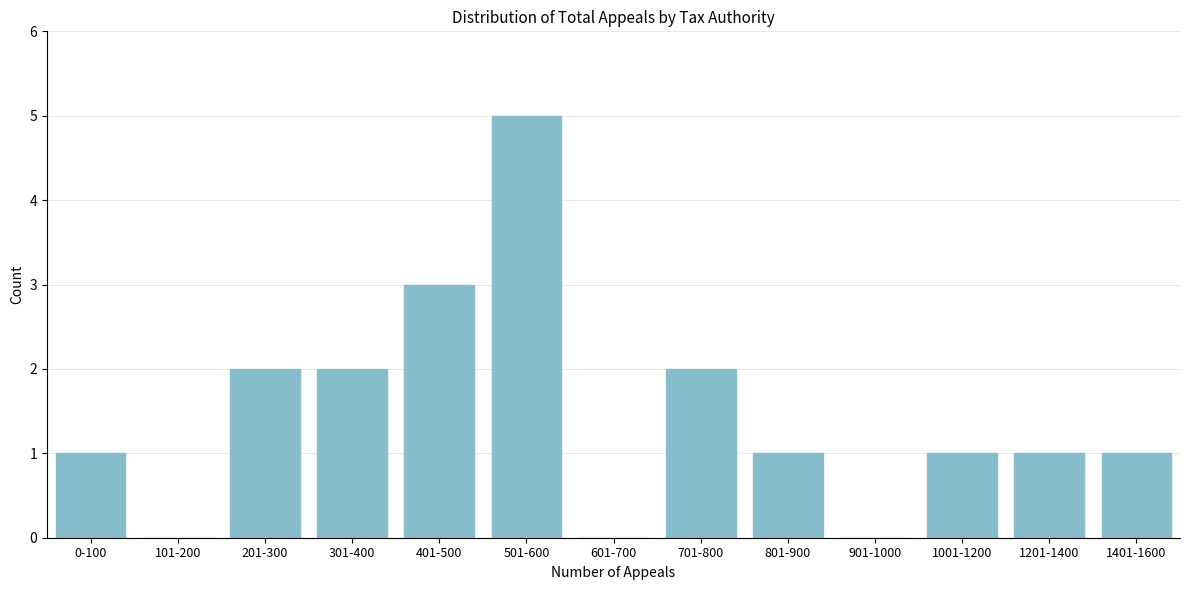

Reading left to right, extract all data points from this chart.

0-100=1	101-200=0	201-300=2	301-400=2	401-500=3	501-600=5	601-700=0	701-800=2	801-900=1	901-1000=0	1001-1200=1	1201-1400=1	1401-1600=1